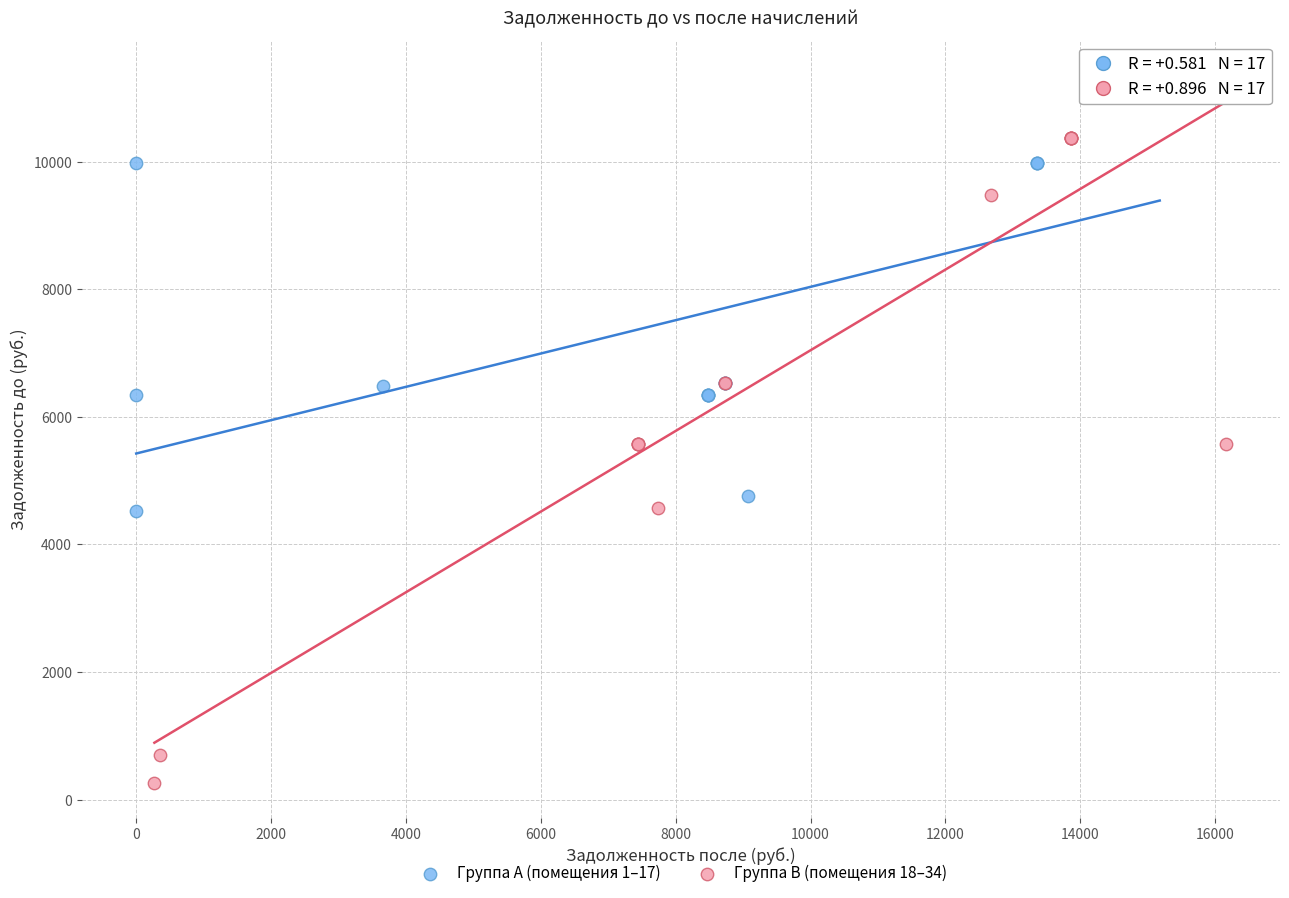

Which series contains the lowest Y value?

Группа B (помещения 18–34)